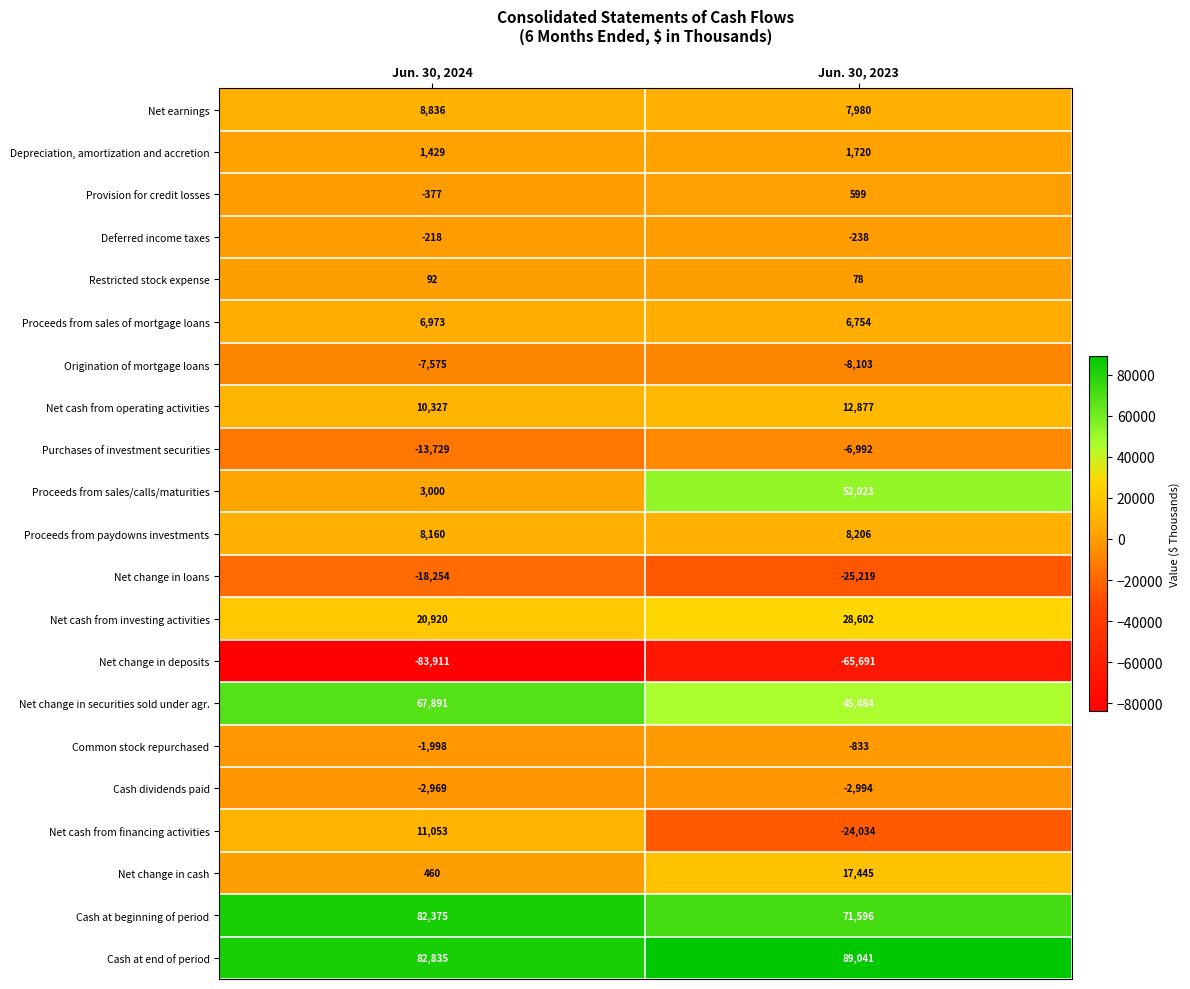

What is the difference between the highest and lowest values at Jun. 30, 2024?

166746